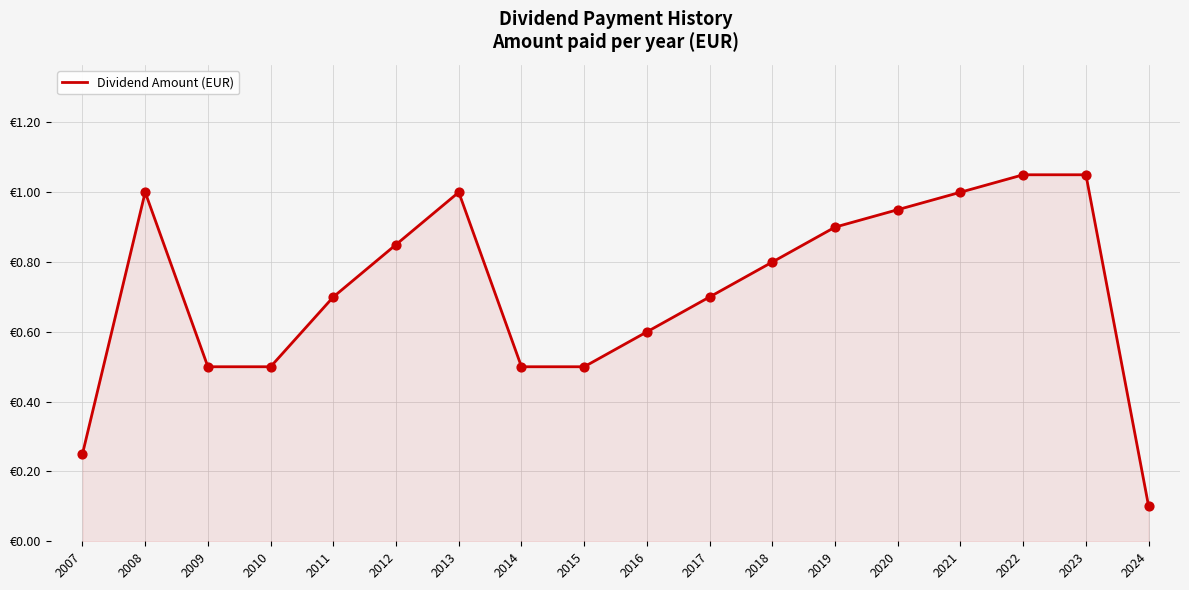

Between 2023 and 2024, which is larger?

2023